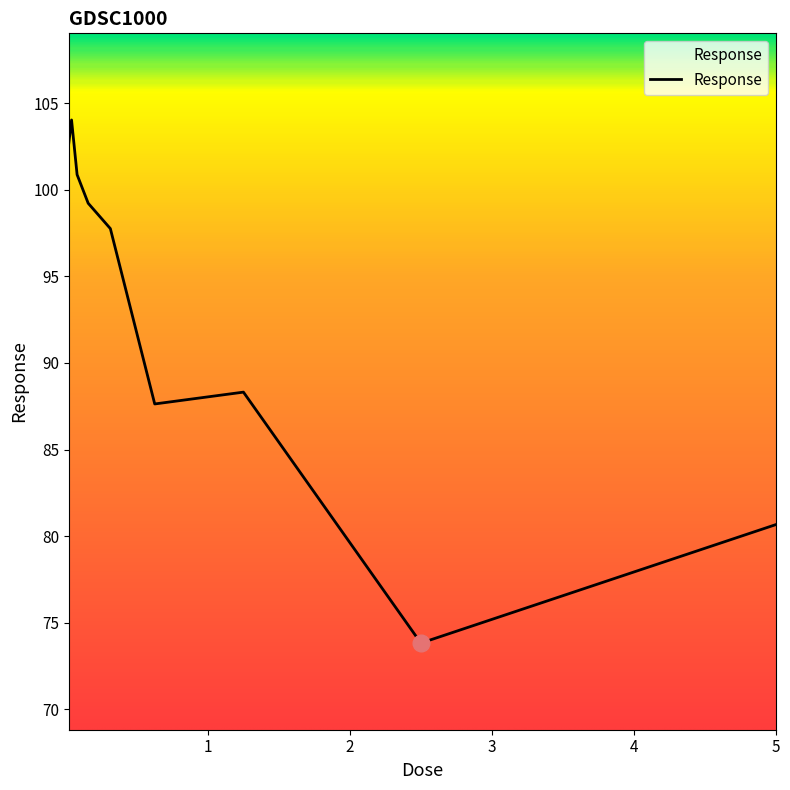

What is the difference between the maximum and minimum values?

30.2